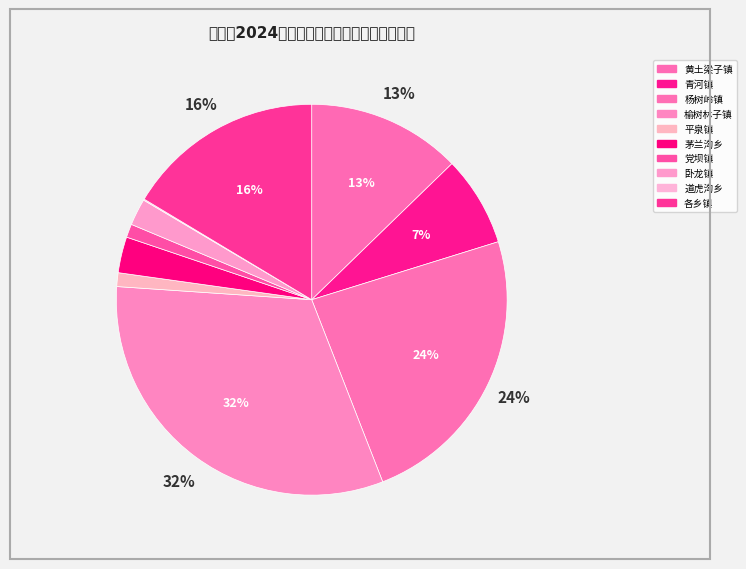

Is there a majority slice in this chart?

No